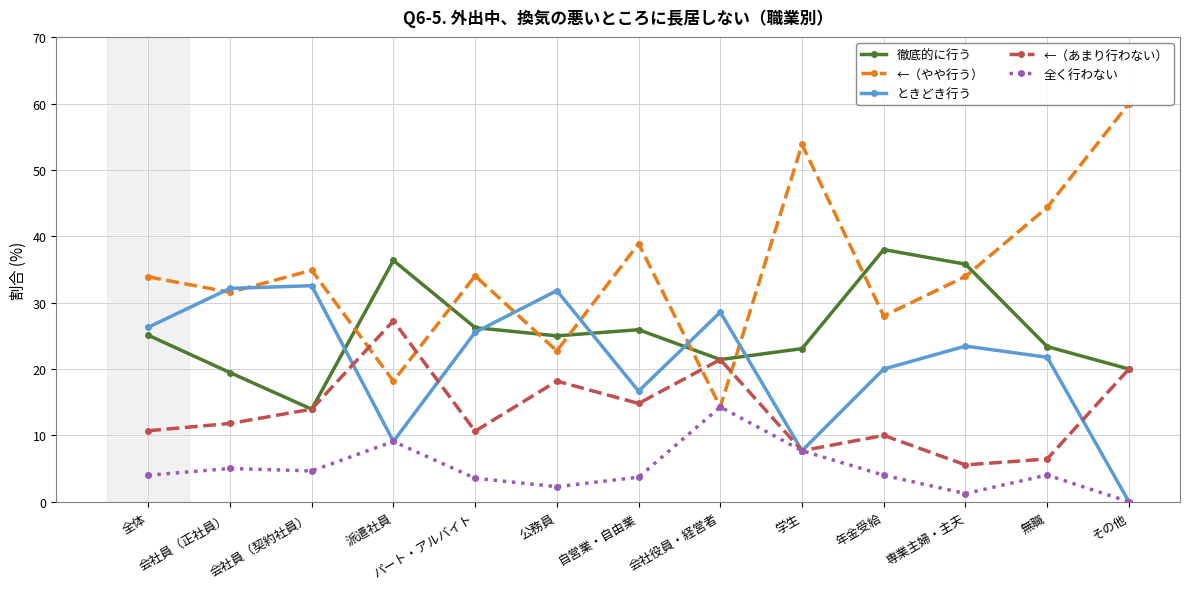

True or false: ←（あまり行わない） and 全く行わない intersect in this chart.

False